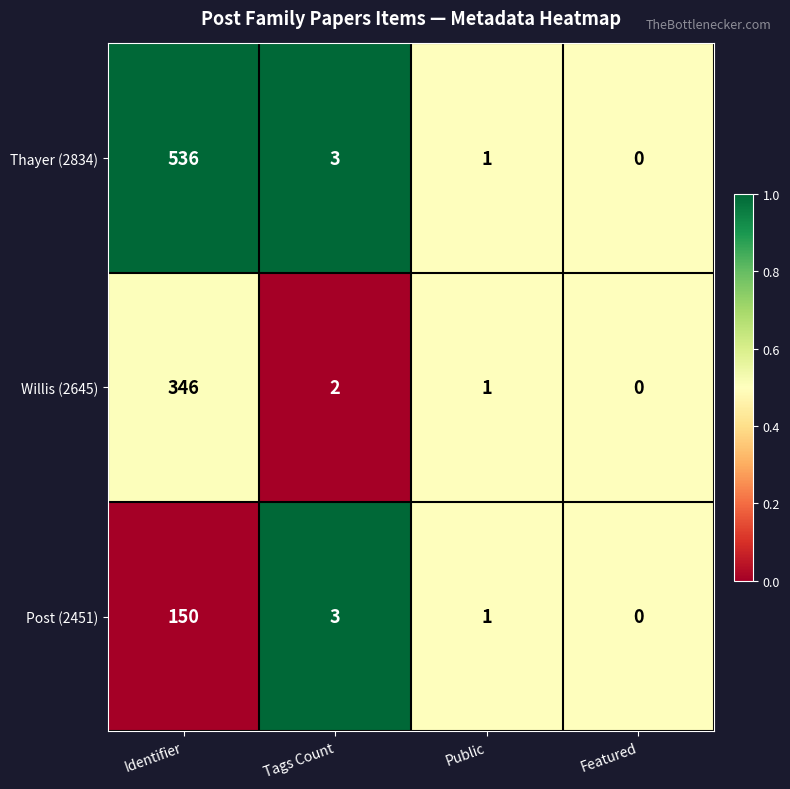

The value of Post (2451) at Tags Count is 5. True or false?

False